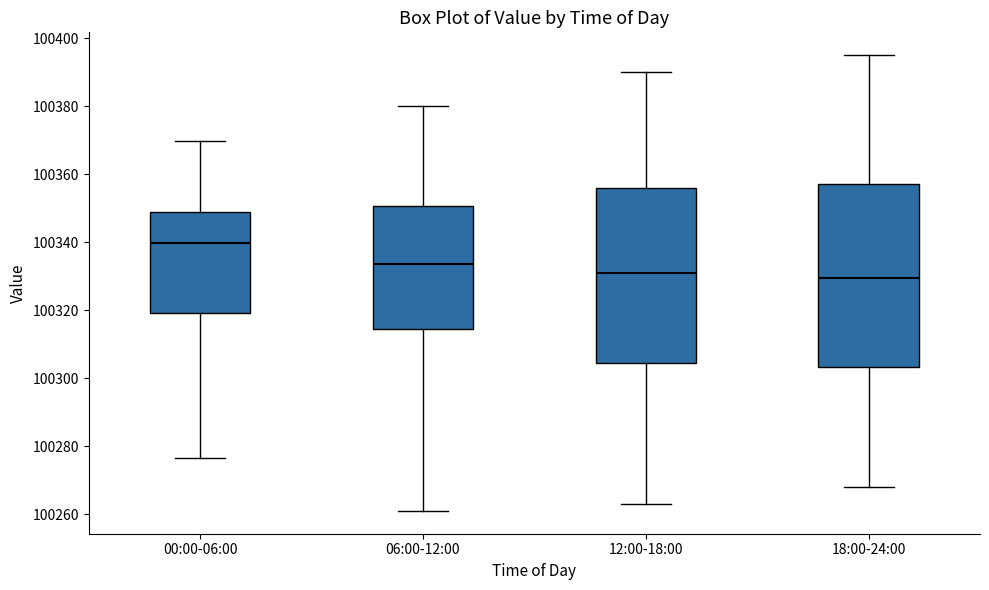

Where does the upper whisker of the box for 06:00-12:00 end on the y-axis? The values are not printed on the chart, so give them approximately, as read against the axis.

100380